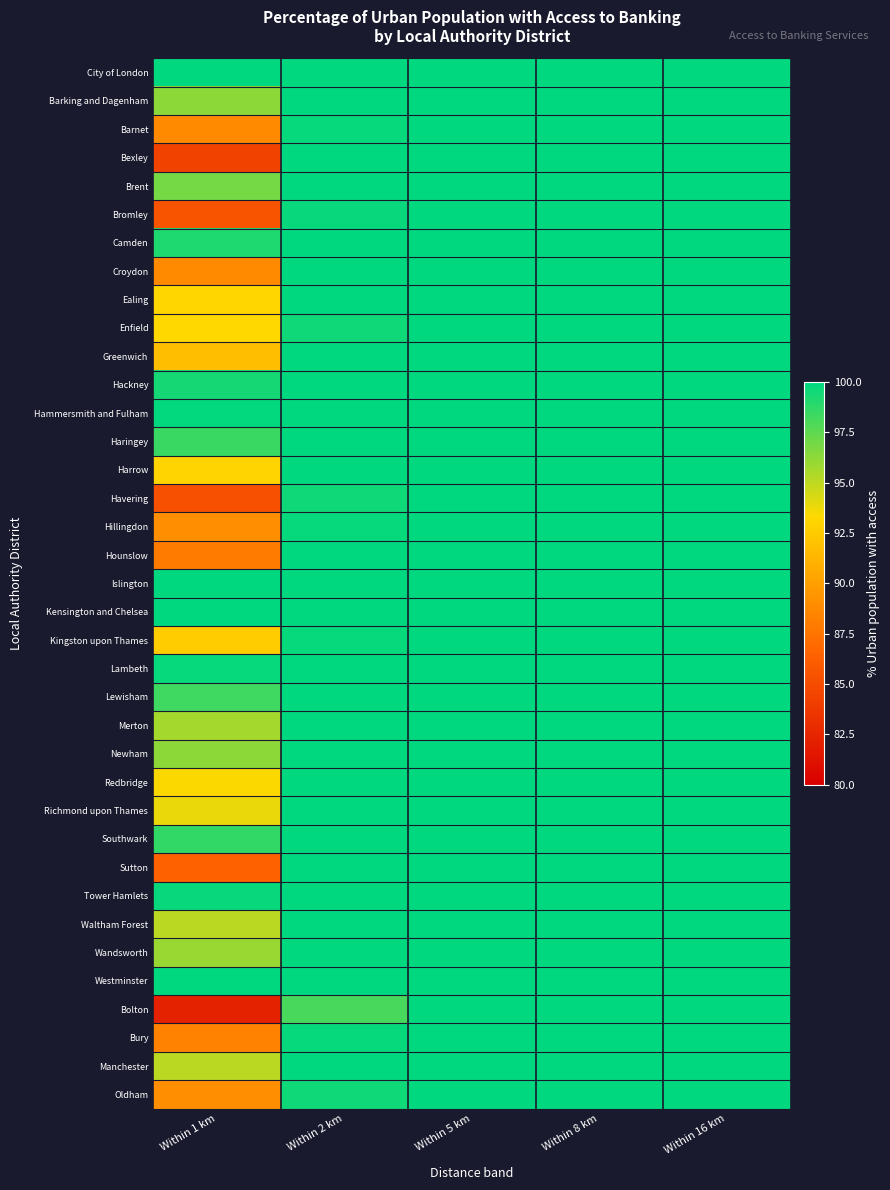

At which category is the sum across all series the highest?

Within 5 km